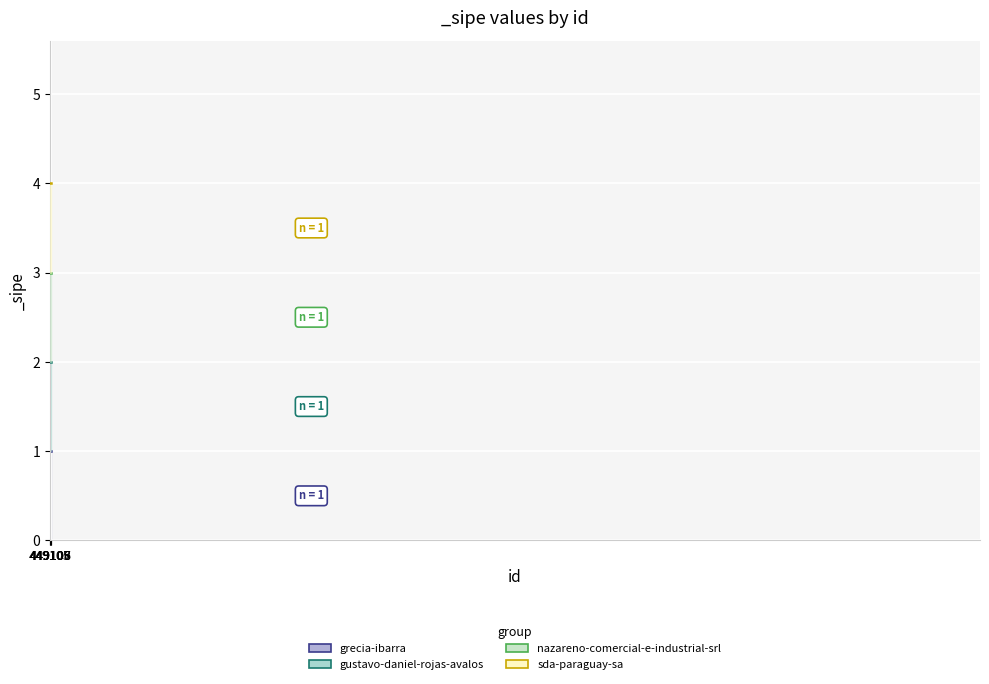

True or false: nazareno-comercial-e-industrial-srl and sda-paraguay-sa cross at least once.

False